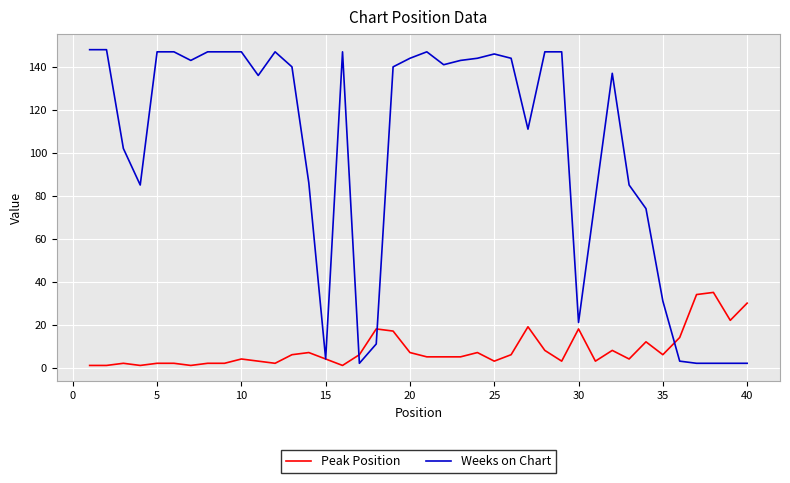

What is the highest value of the Peak Position series?

35